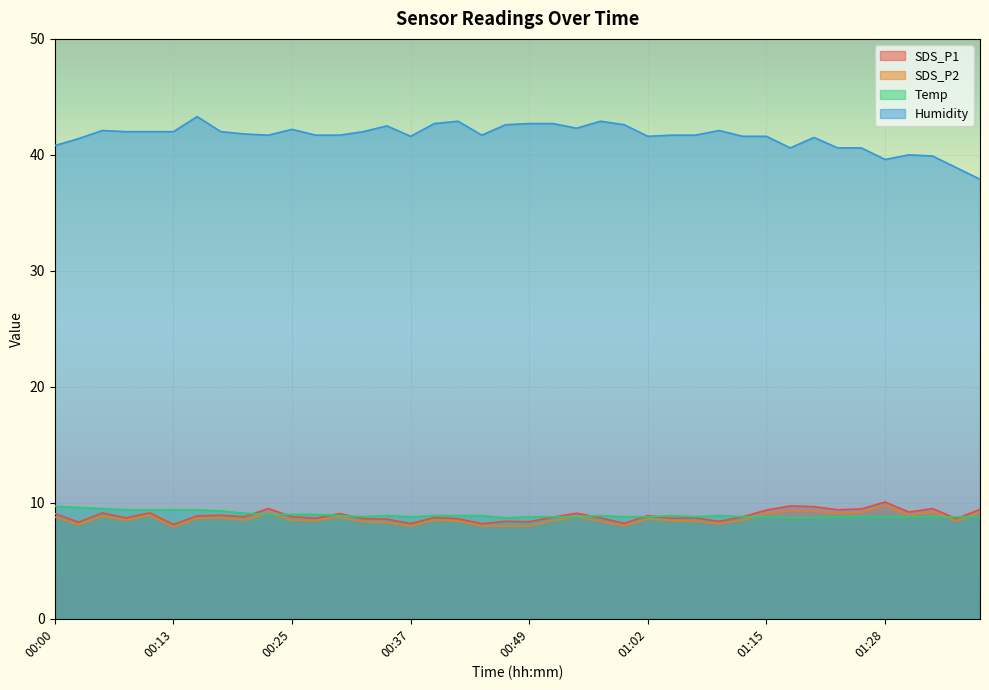

True or false: SDS_P2 and SDS_P1 intersect in this chart.

False